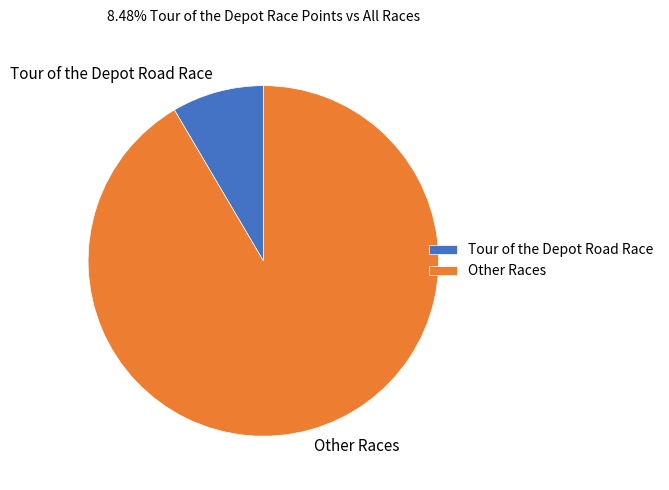

Which slice is the largest?

Other Races